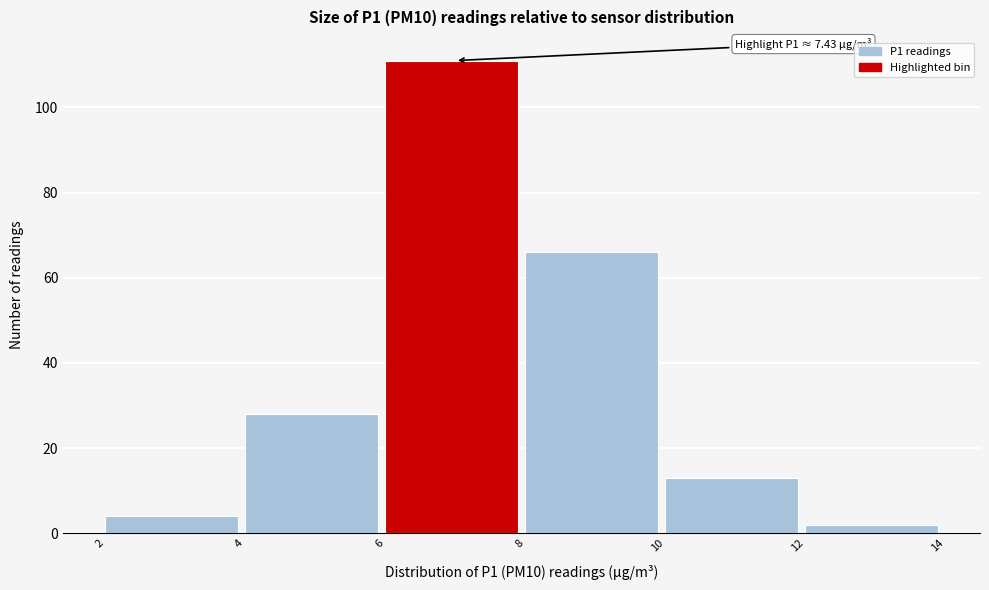

Which range on the x-axis has the tallest bar?

6 to 8